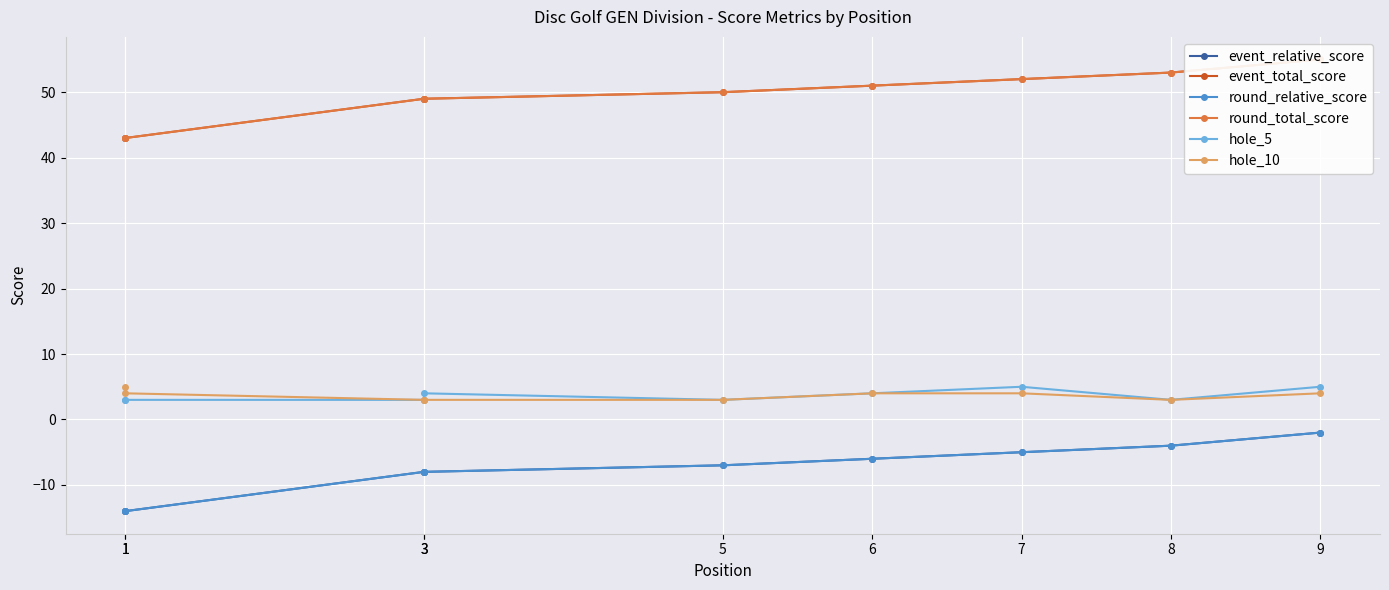

What is the greatest value displayed?

55